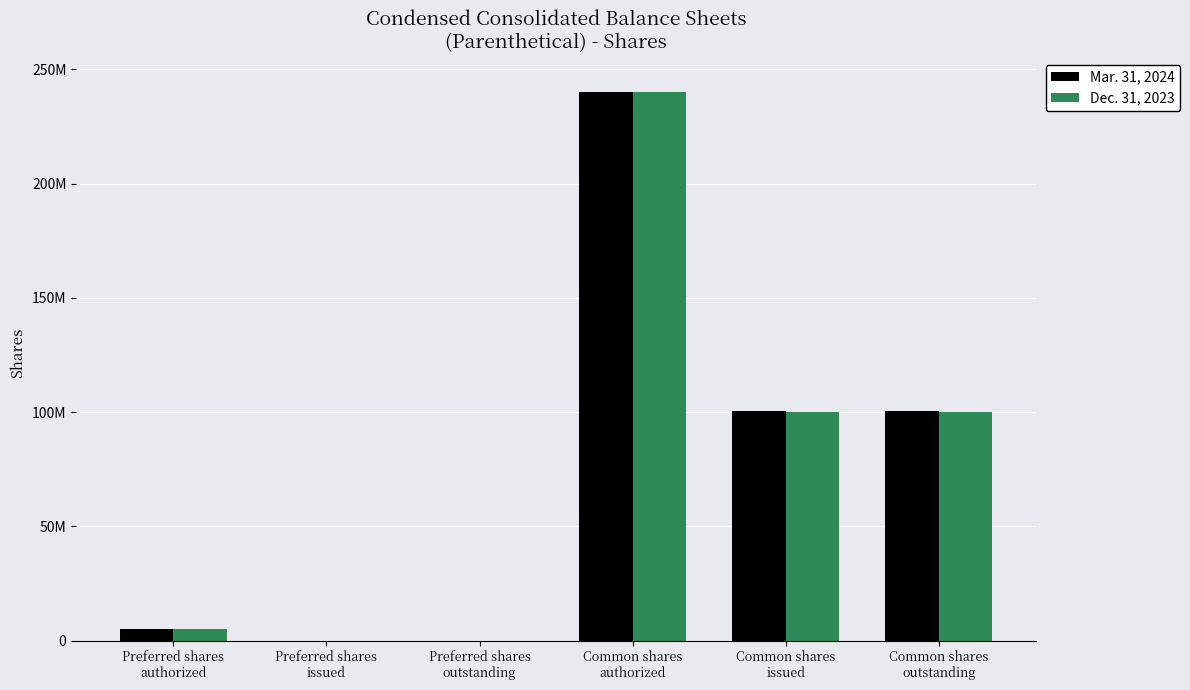

Which series has the largest total across all categories?

Mar. 31, 2024